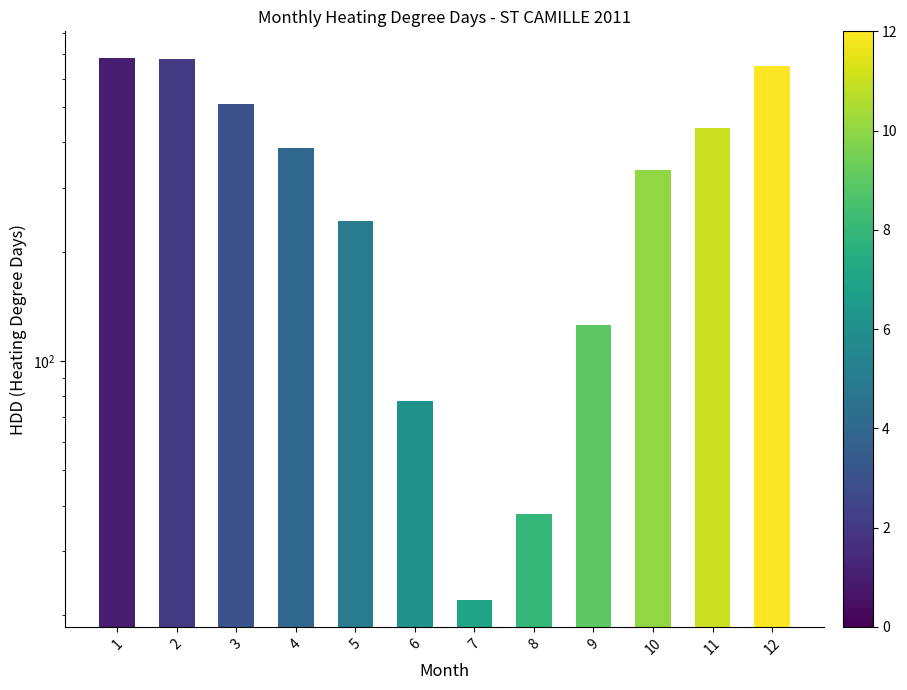

True or false: the data shows 125.5 at 9.

True